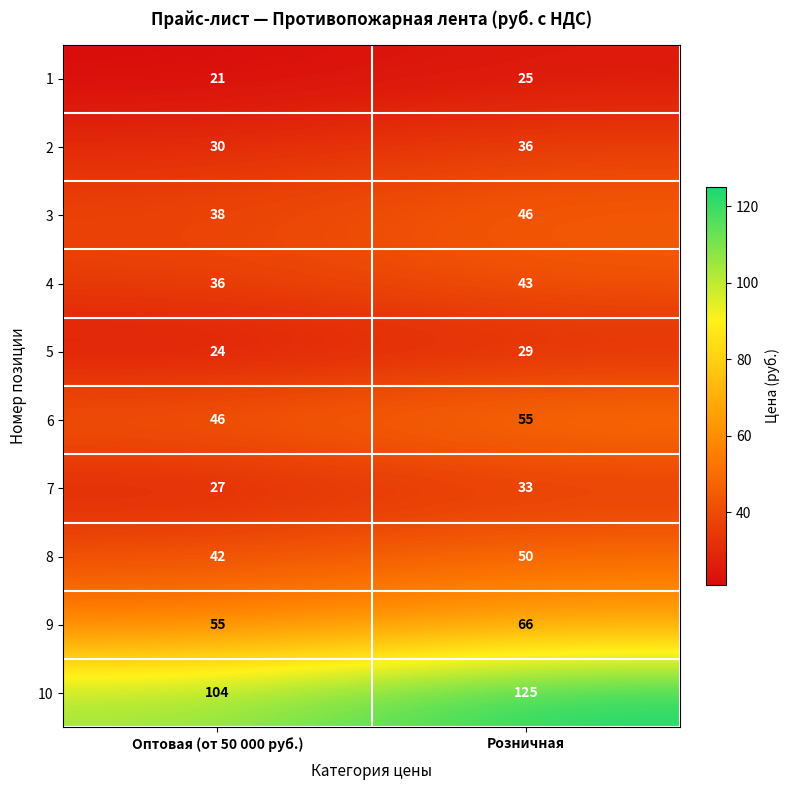

What is the sum of all 3 values?

84